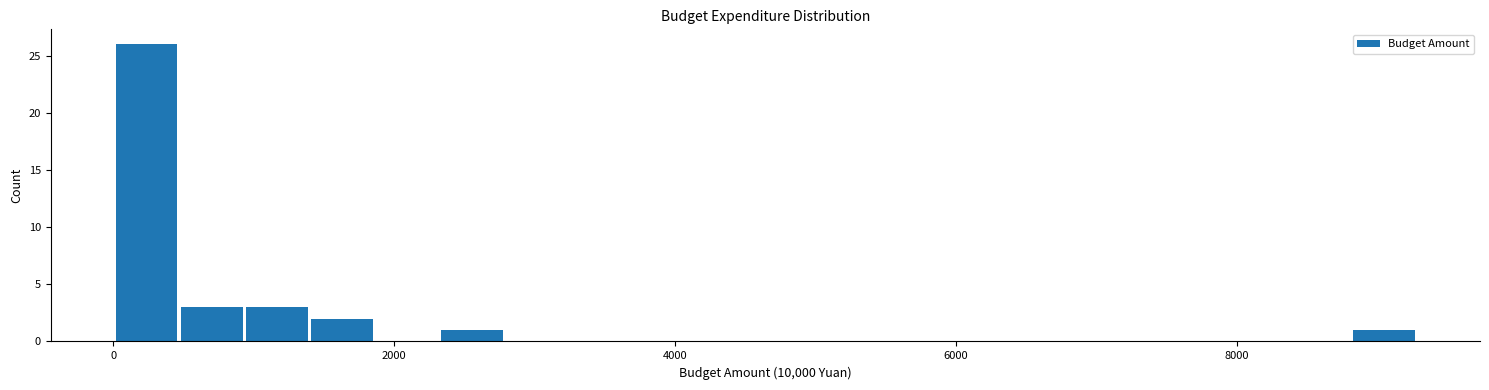

Around what value on the x-axis is the tallest bar? Give the approximate position of its centre, as read against the axis.

200